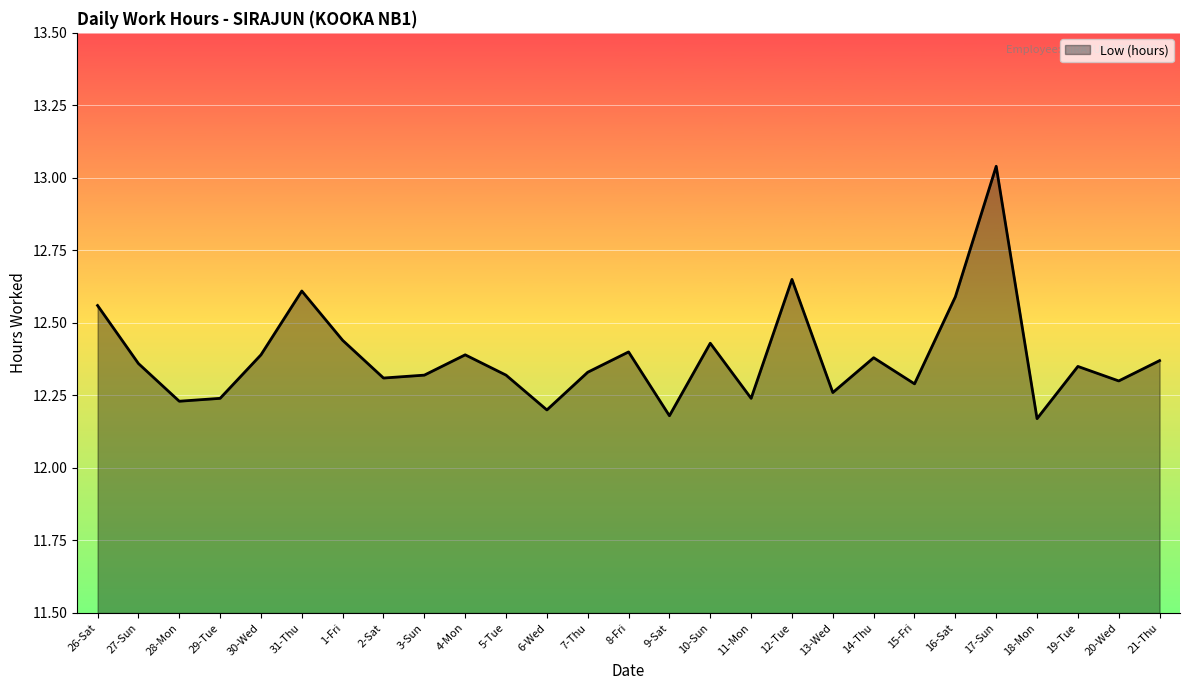

How many interior local peaks (higher than both neighbors) does the data have?

8